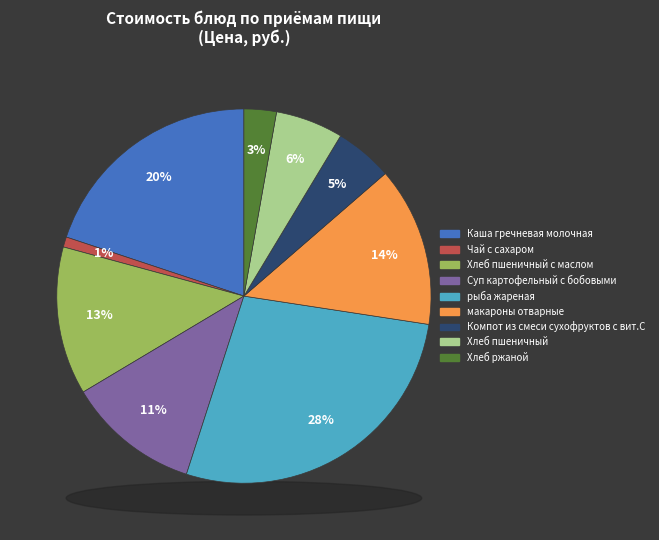

True or false: Чай с сахаром accounts for 1% of the total.

True